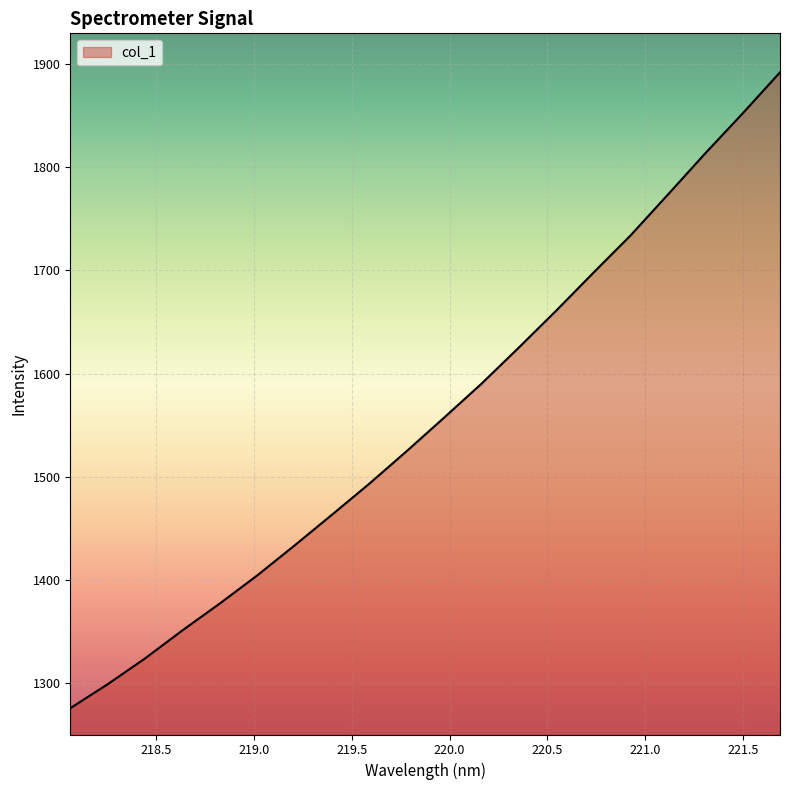

What is the greatest value displayed?

1892.2